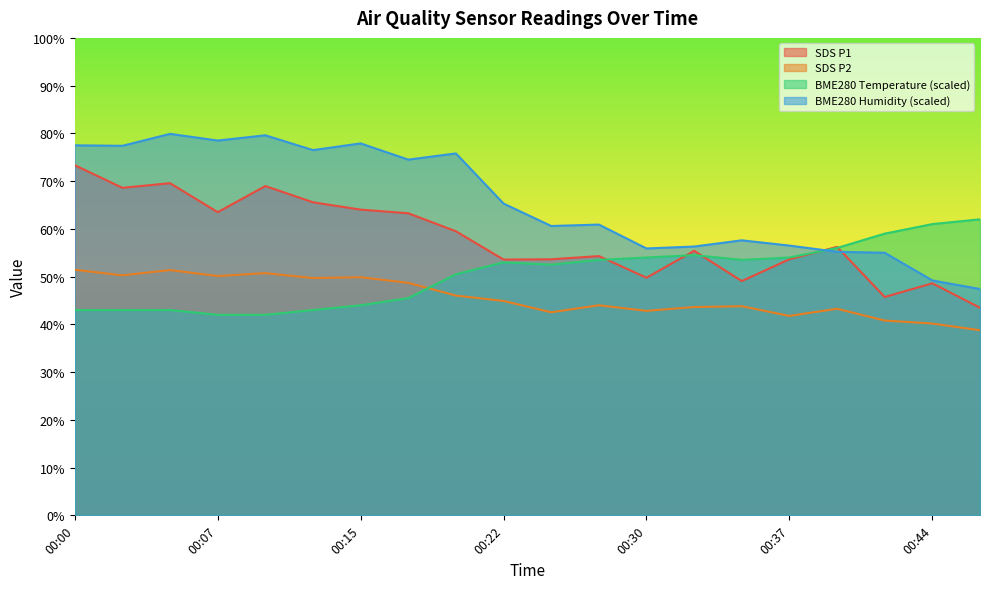

What is the difference between the highest and lowest values at 00:39?

13.0